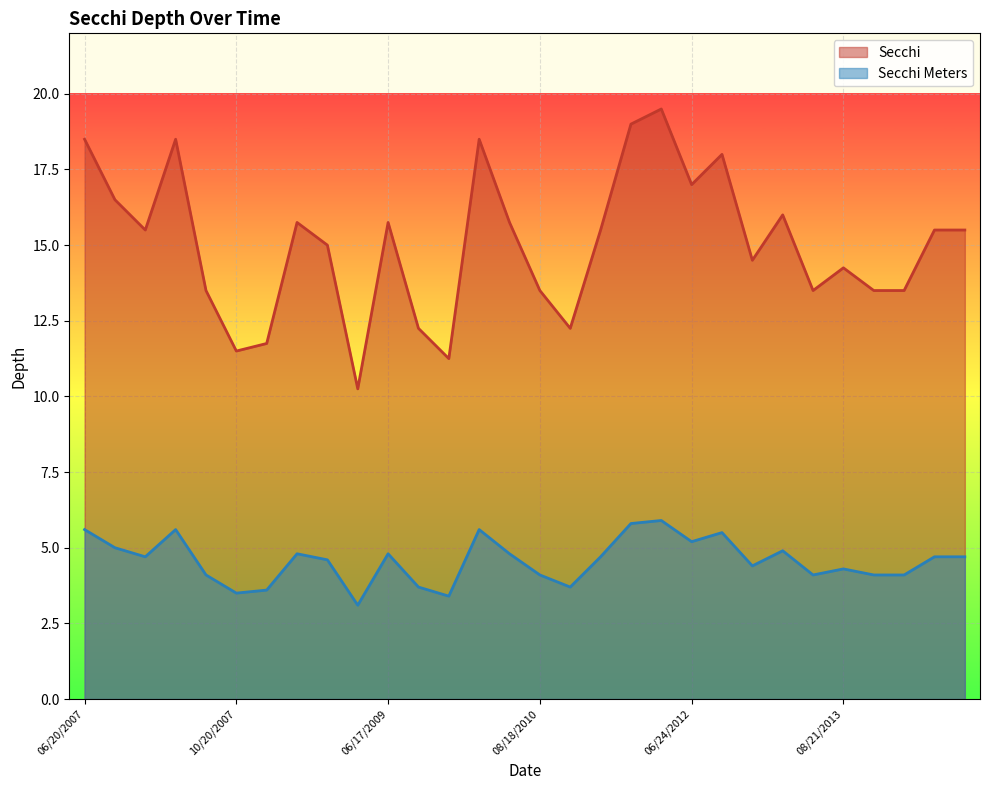

Reading left to right, list all the values displayed in this chart.

Secchi: 18.5	16.5	15.5	18.5	13.5	11.5	11.8	15.8	15.0	10.2	15.8	12.2	11.2	18.5	15.8	13.5	12.2	15.5	19.0	19.5	17.0	18.0	14.5	16.0	13.5	14.2	13.5	13.5	15.5	15.5
Secchi Meters: 5.6	5.0	4.7	5.6	4.1	3.5	3.6	4.8	4.6	3.1	4.8	3.7	3.4	5.6	4.8	4.1	3.7	4.7	5.8	5.9	5.2	5.5	4.4	4.9	4.1	4.3	4.1	4.1	4.7	4.7